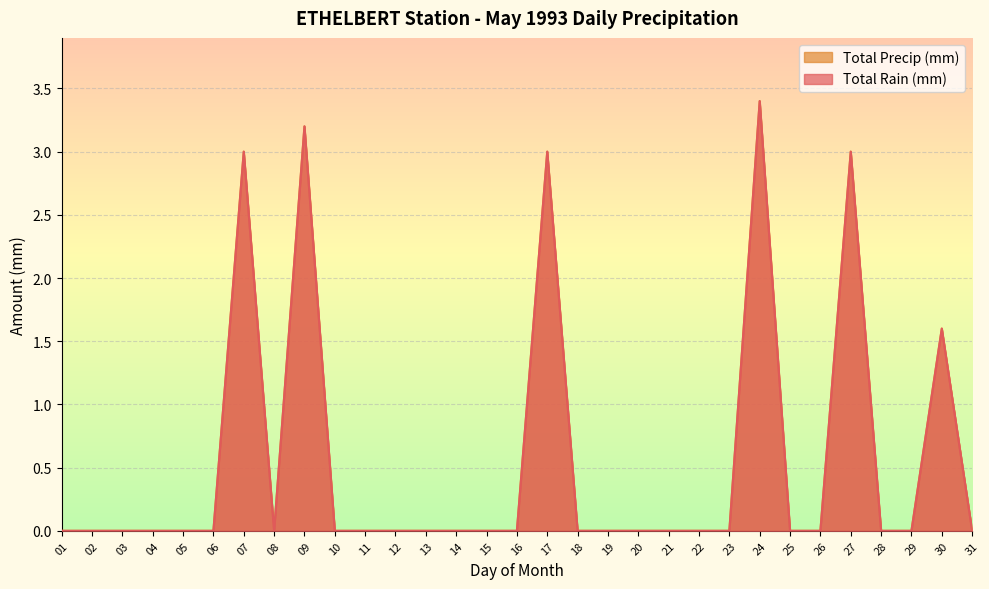

Does the chart display data point markers on the line(s)?

No